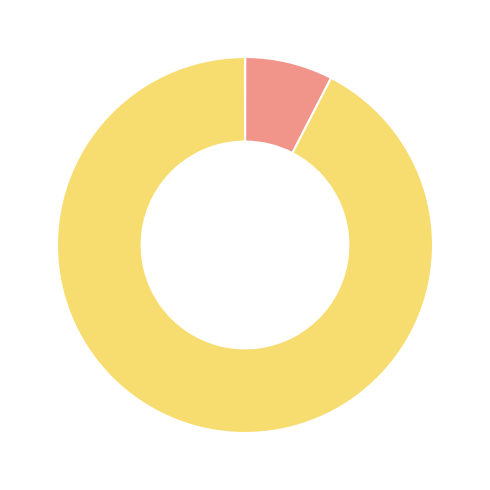

Which category has the biggest portion of the pie?

Italia 2011